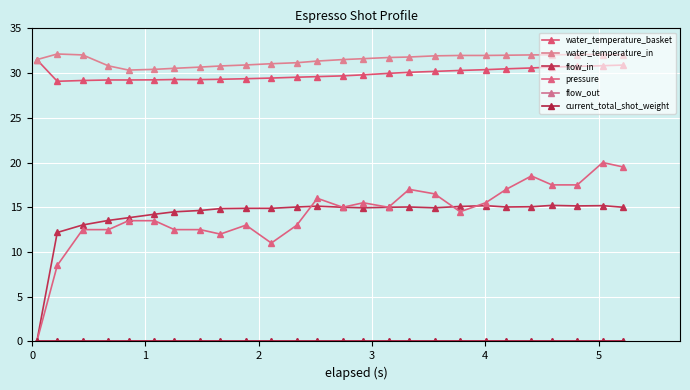

Is this an area chart (filled region under the line)?

No